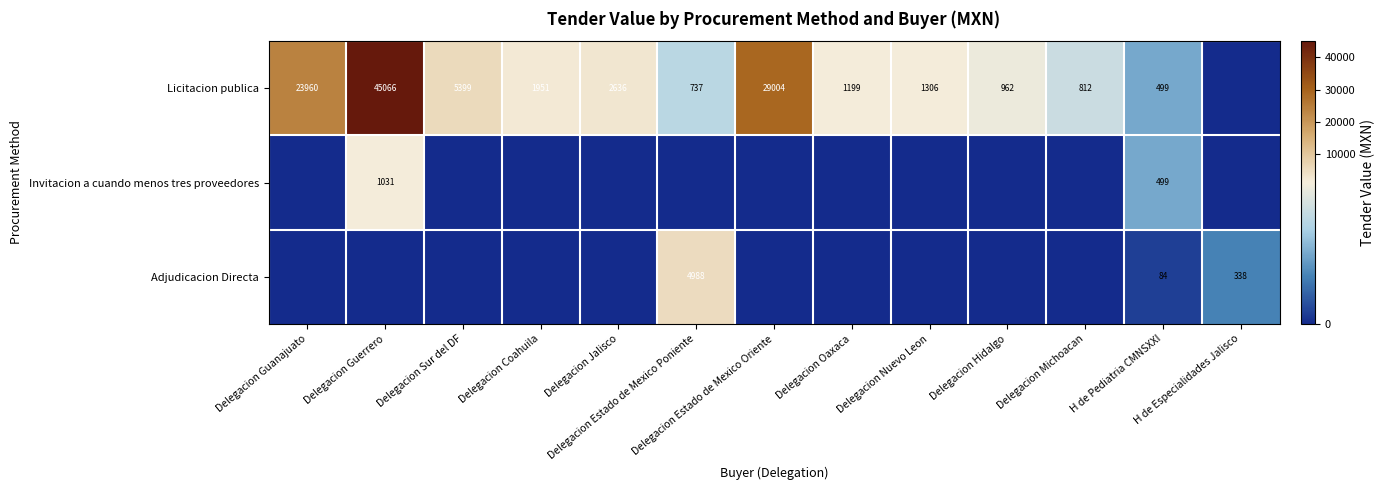

Which series has the widest spread of values?

Licitacion publica